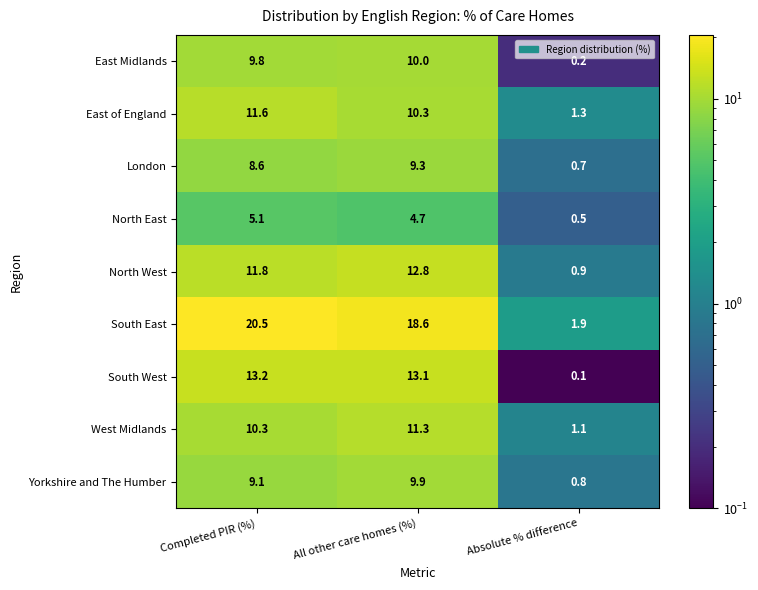

Which series has the largest total across all categories?

South East